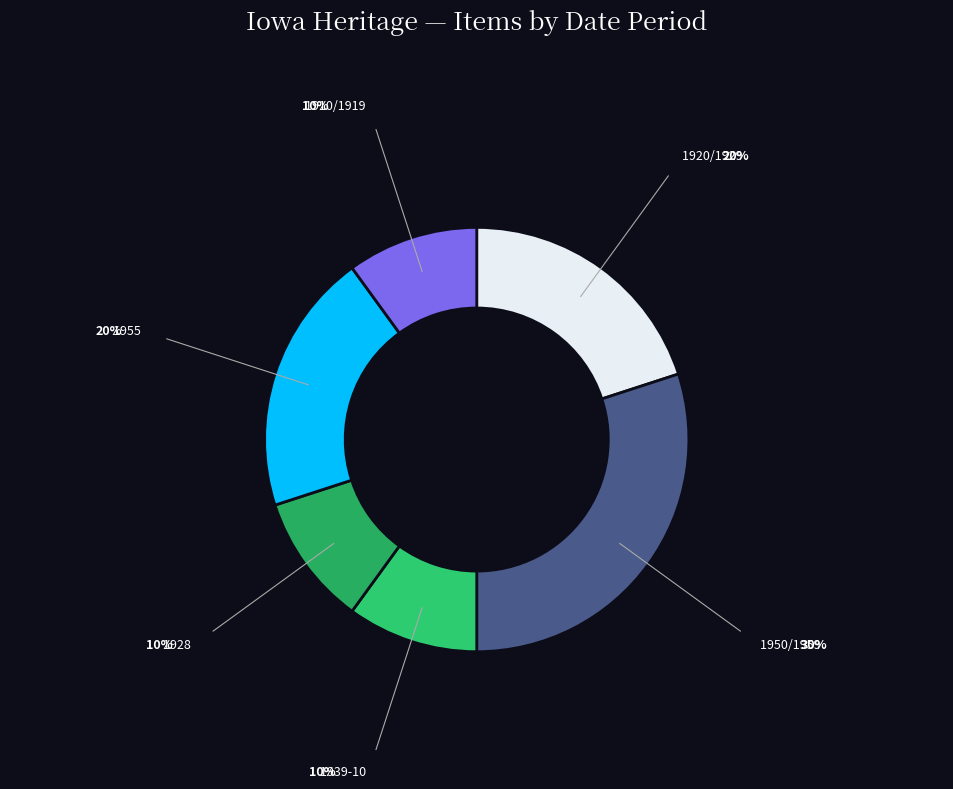

Is there a majority slice in this chart?

No